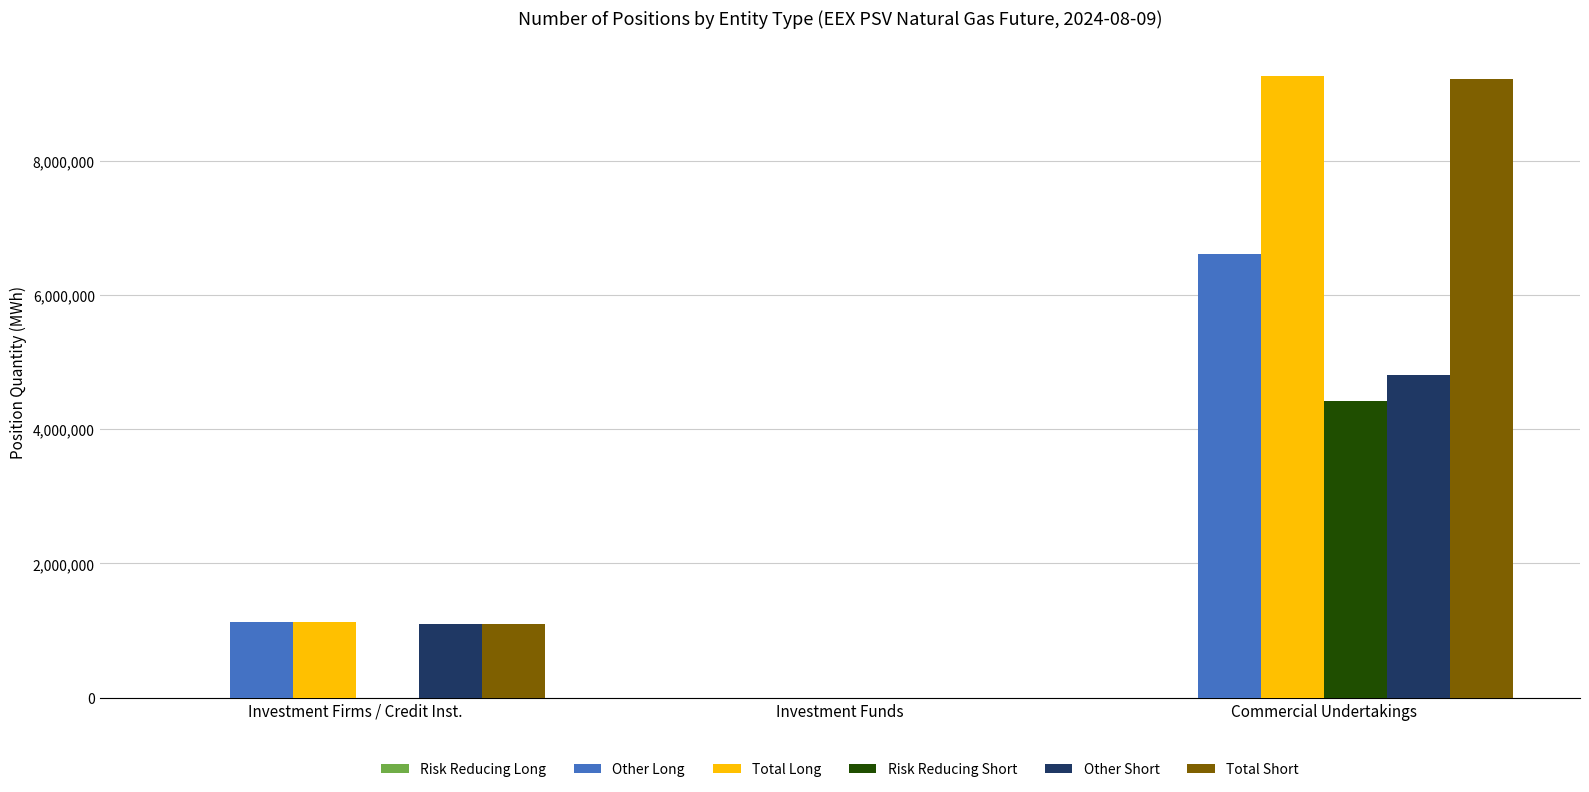

Reading right to left, what are all the values shown in this chart?

Other Long: Commercial Undertakings=6613824	Investment Funds=0	Investment Firms / Credit Inst.=1127424
Total Long: Commercial Undertakings=9265872	Investment Funds=0	Investment Firms / Credit Inst.=1127424
Risk Reducing Short: Commercial Undertakings=4413240	Investment Funds=0	Investment Firms / Credit Inst.=0
Other Short: Commercial Undertakings=4802112	Investment Funds=0	Investment Firms / Credit Inst.=1095384
Total Short: Commercial Undertakings=9215352	Investment Funds=0	Investment Firms / Credit Inst.=1095384